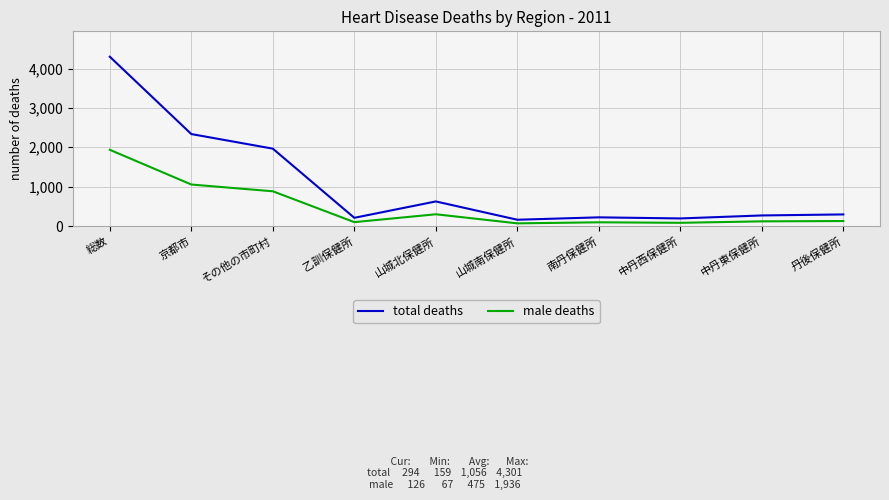

What is the lowest value of the total deaths series?

159